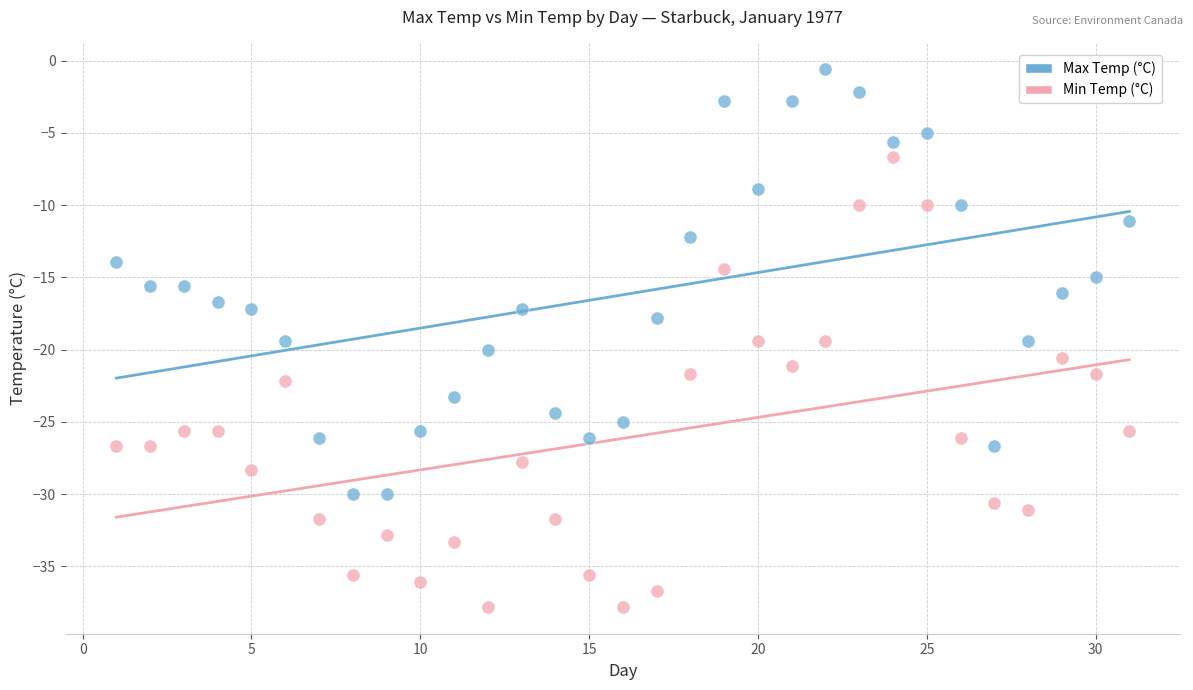

Which series reaches the maximum Y coordinate?

Max Temp (°C)